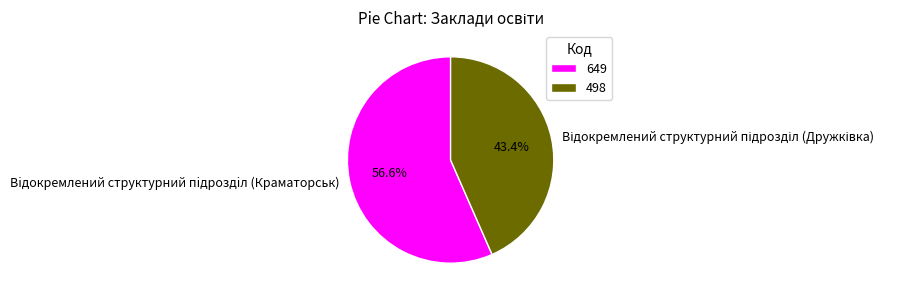

Is there a majority slice in this chart?

Yes